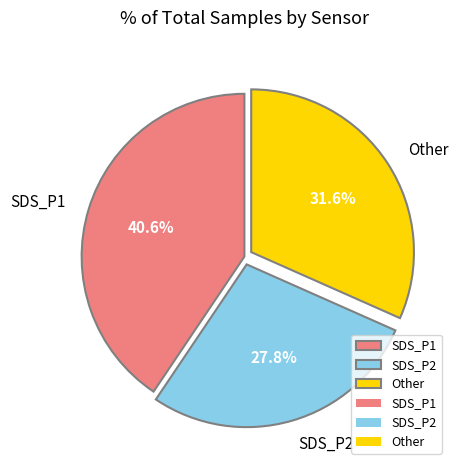

Which category has the biggest portion of the pie?

SDS_P1